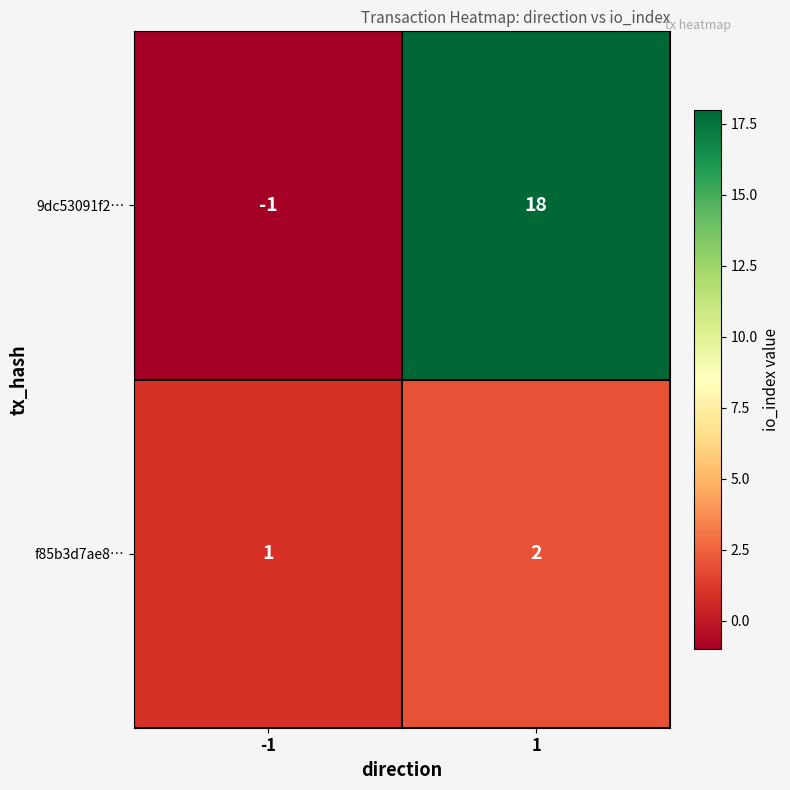

What is the maximum value shown in the chart?

18